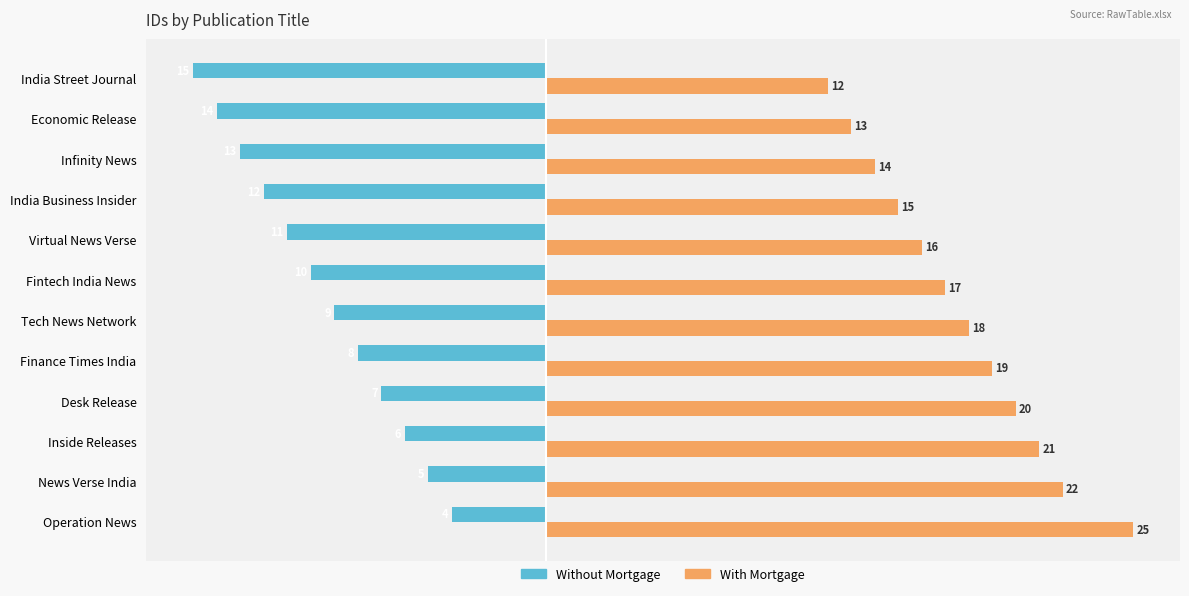

Where is With Mortgage nearest to the value 18?

Tech News Network